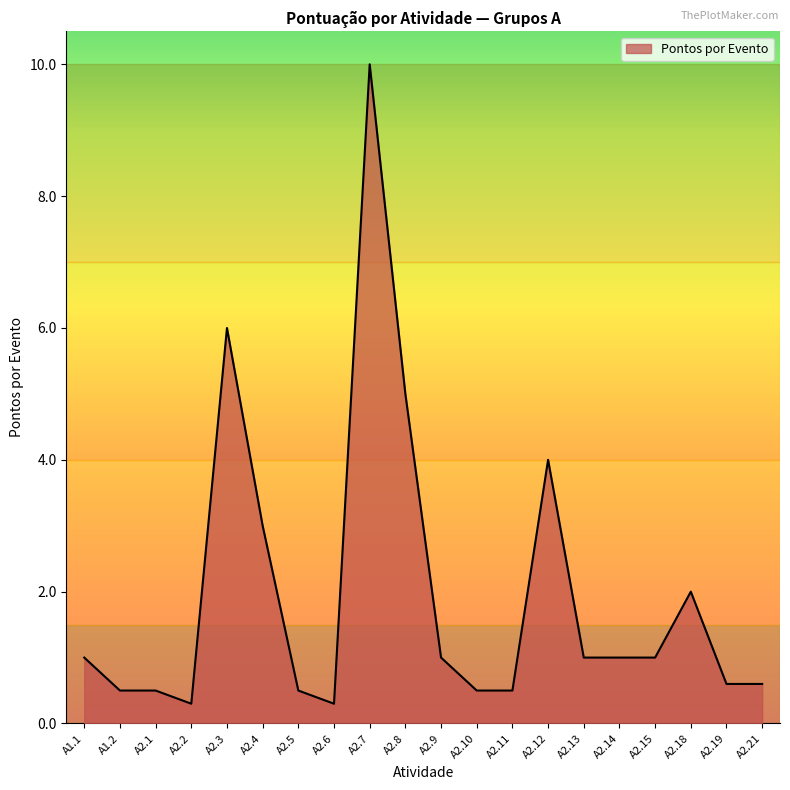

What position from the right is A2.15?

4